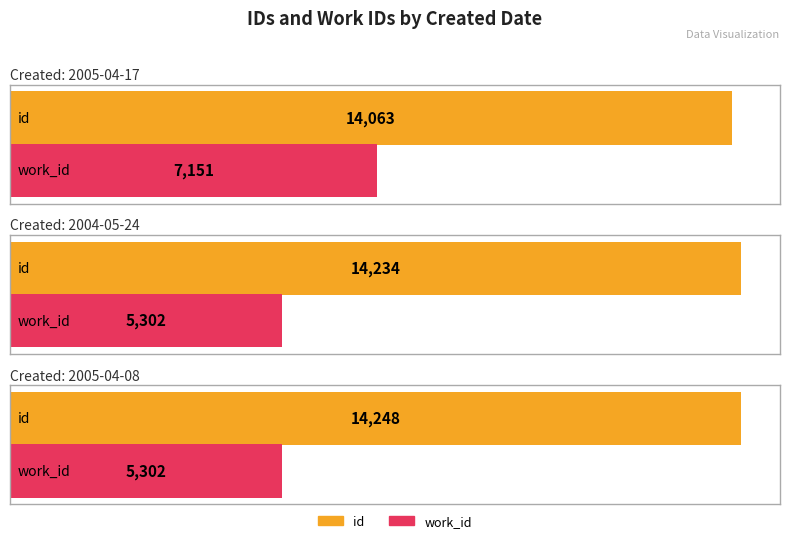

At which label is work_id closest to 6226?

2004-05-24